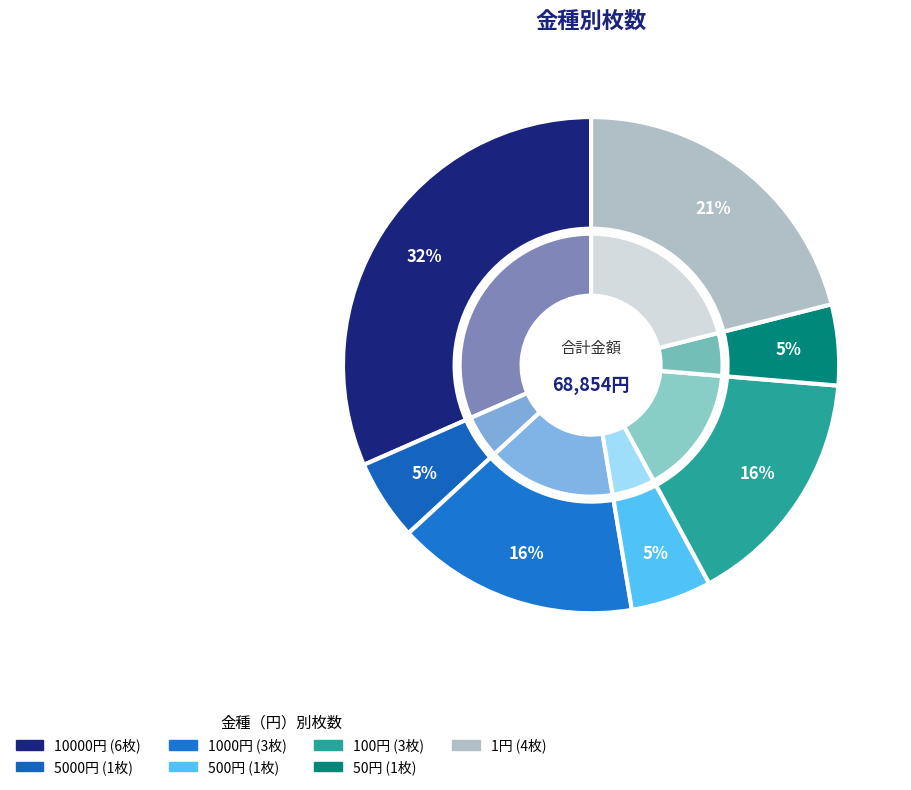

Is there any slice that represents more than half of the pie?

No